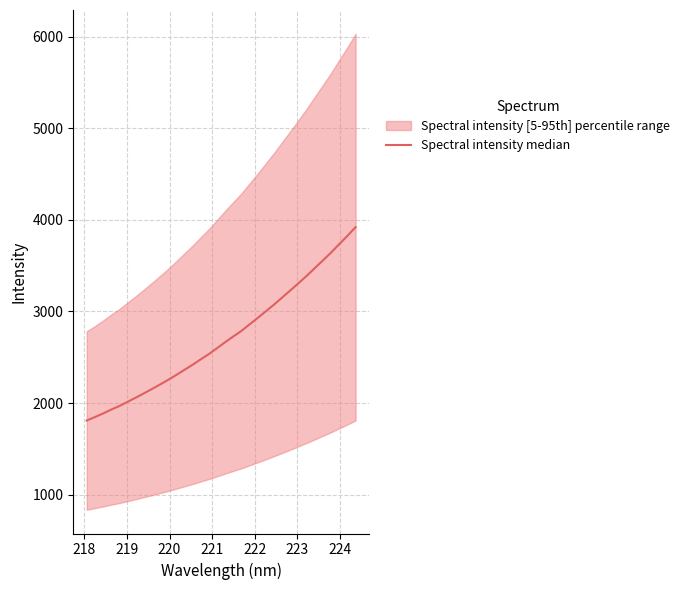

The value at 222 is 636.2. True or false?

False